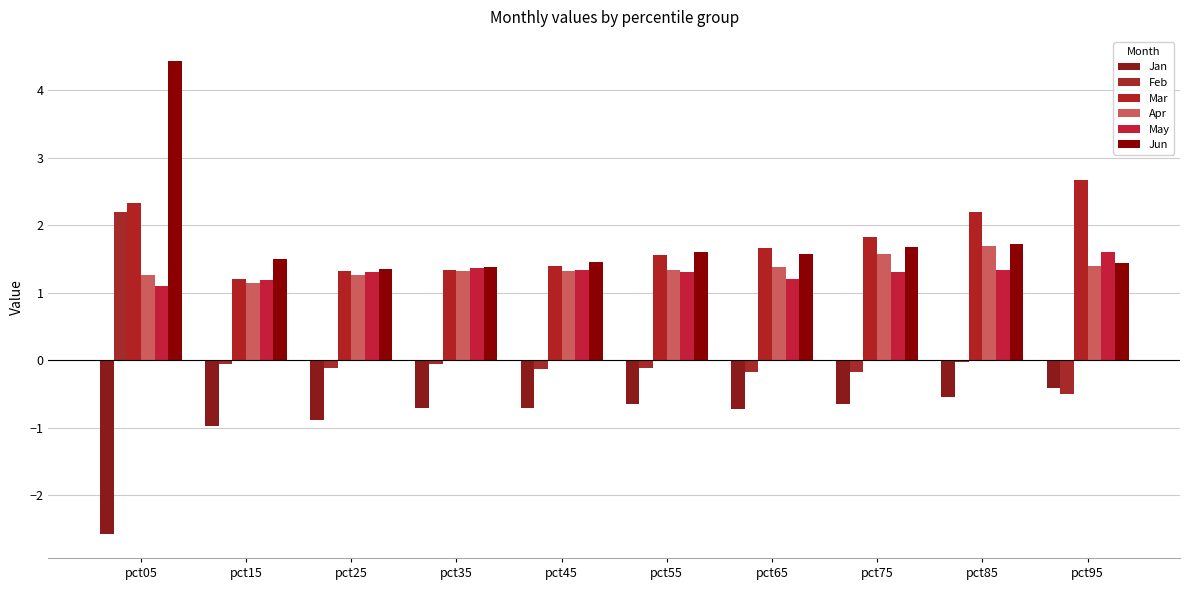

At pct65, list the series in order from smallest to largest.

Jan, Feb, May, Apr, Jun, Mar